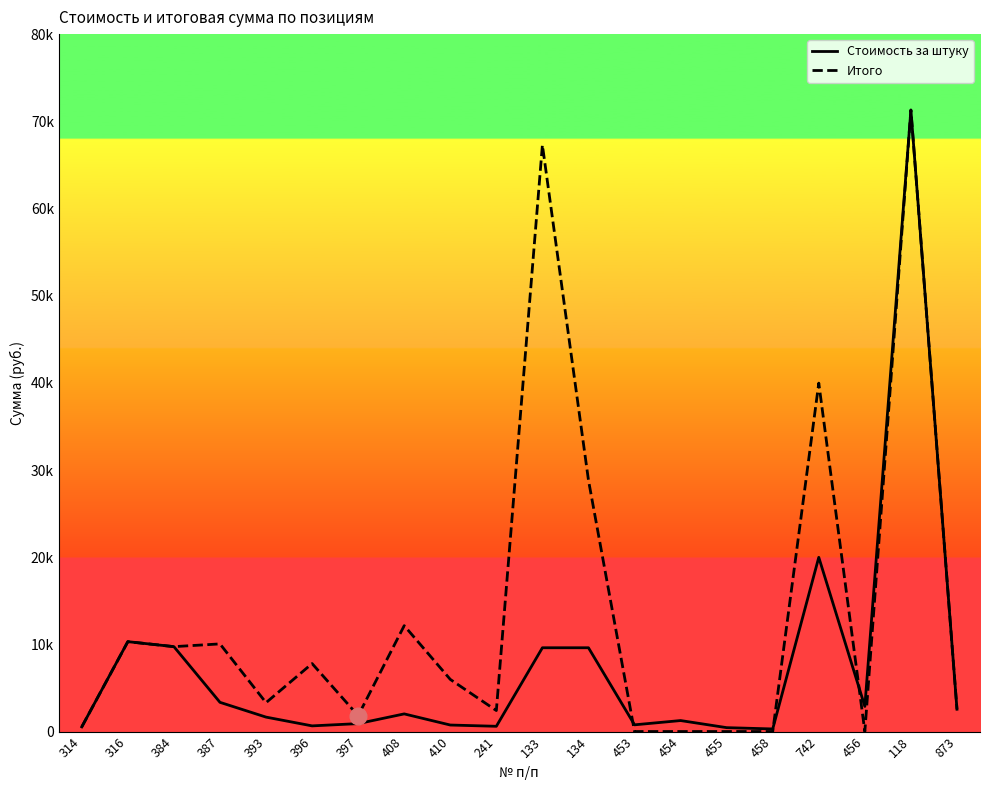

Does the chart have visible grid lines?

No